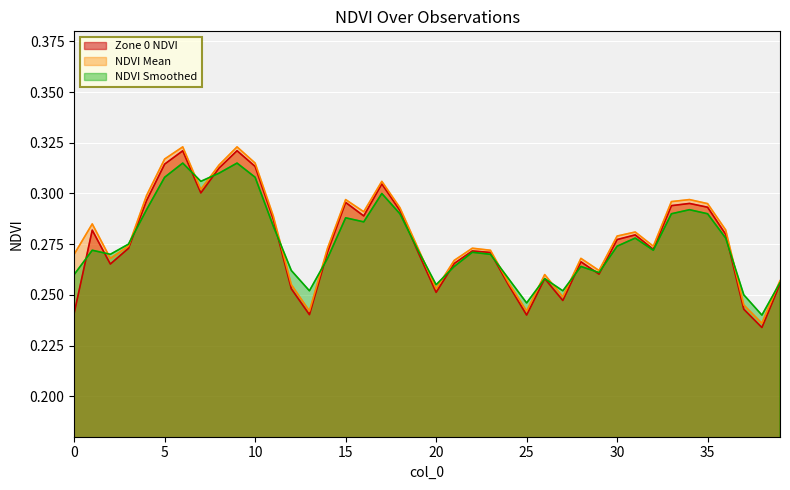

At how many categories does at least one series exceed 0?

40